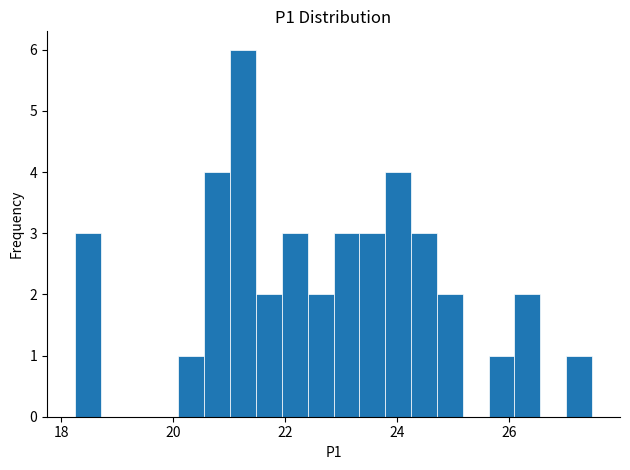

Around what value on the x-axis is the tallest bar? Give the approximate position of its centre, as read against the axis.

21.2